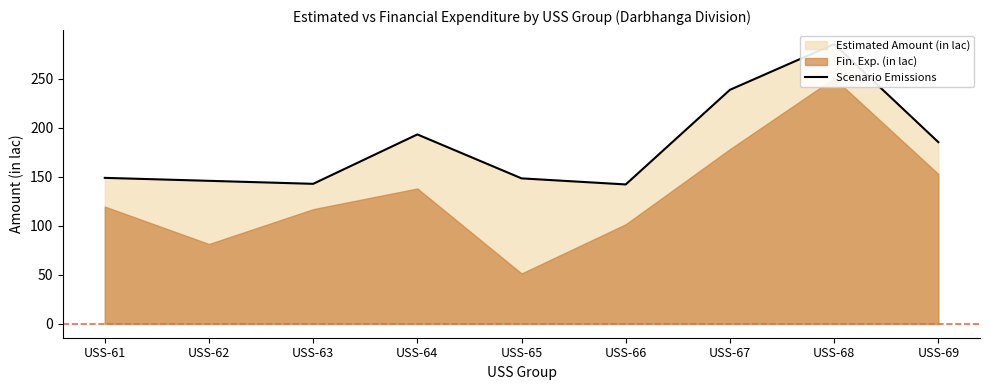

Rank the categories by value from highest to lowest.

USS-68, USS-67, USS-64, USS-69, USS-61, USS-65, USS-62, USS-63, USS-66